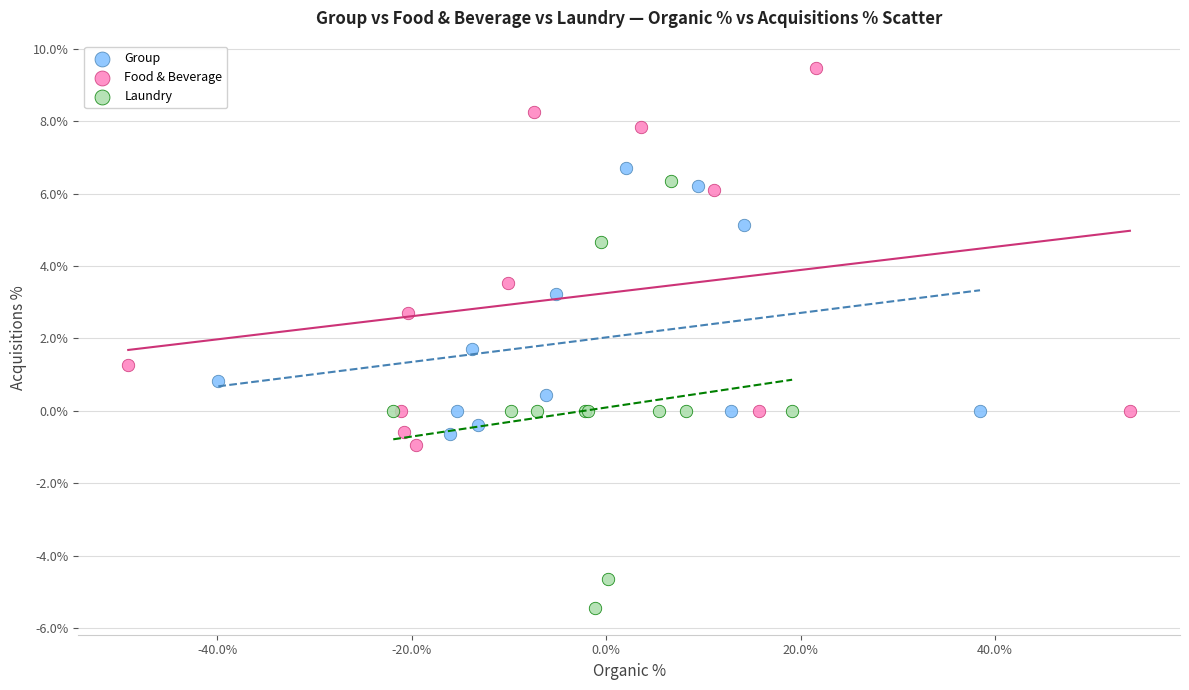

Which series reaches the maximum Y coordinate?

Food & Beverage